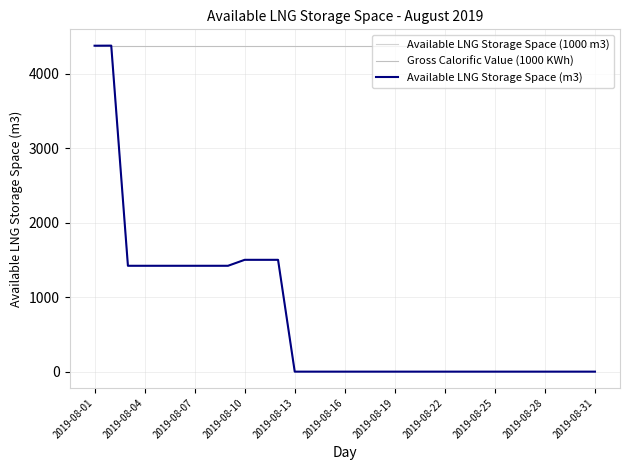

Is this an area chart (filled region under the line)?

No